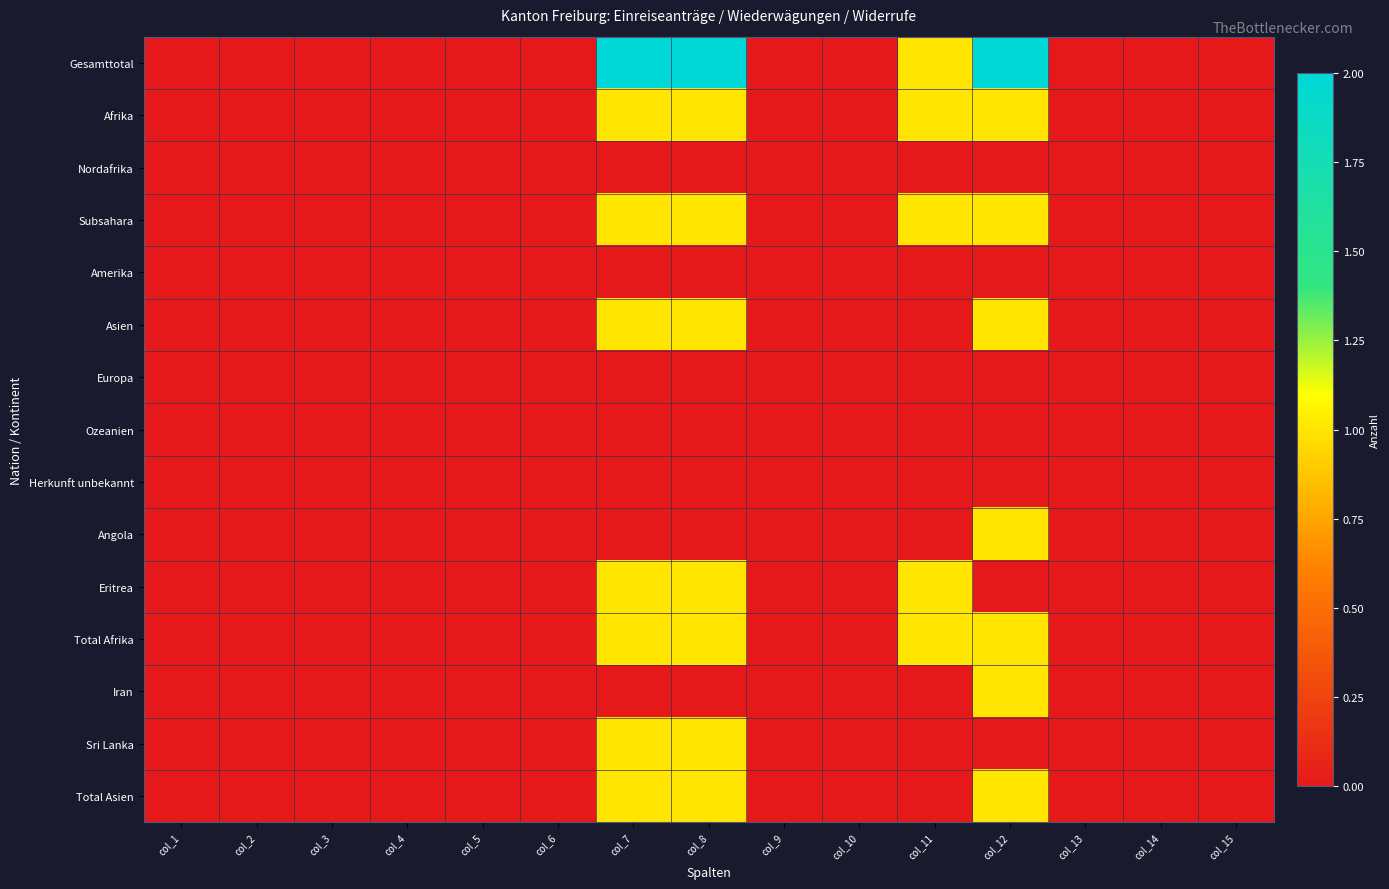

Which series has the largest total across all categories?

Gesamttotal